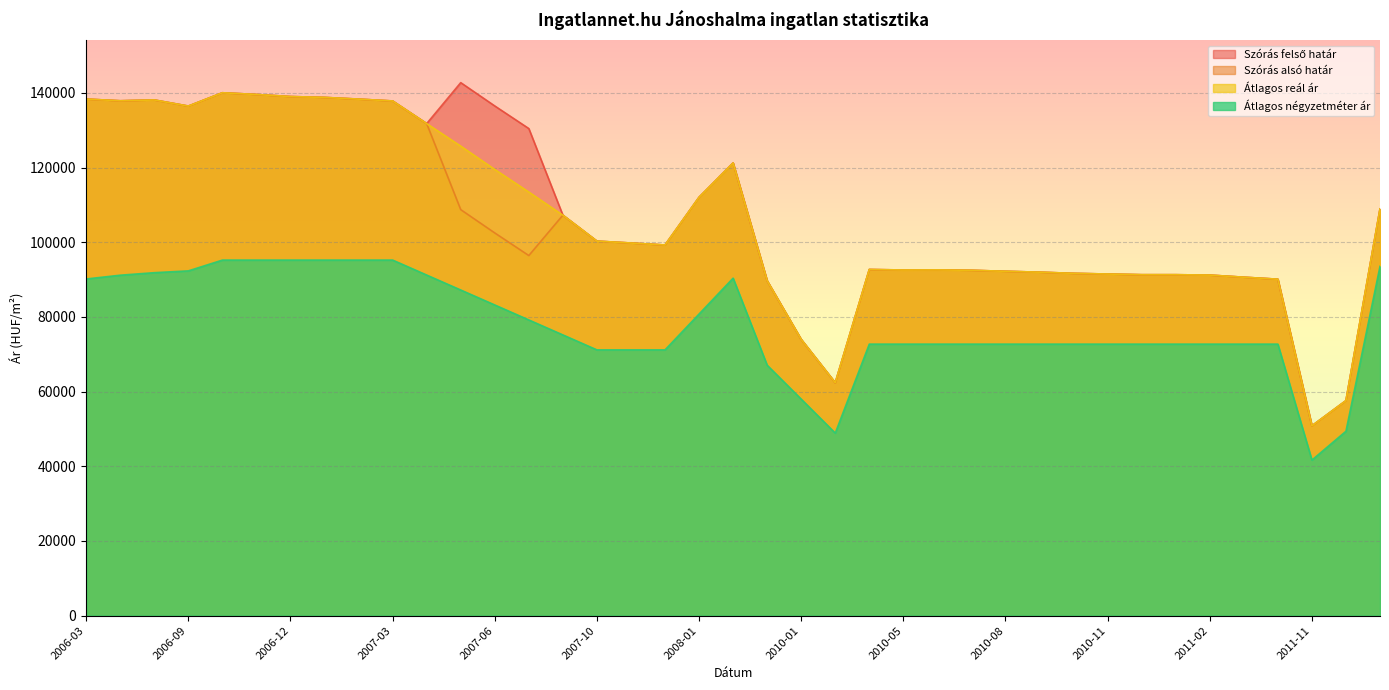

Which series has the largest total across all categories?

Szórás felső határ